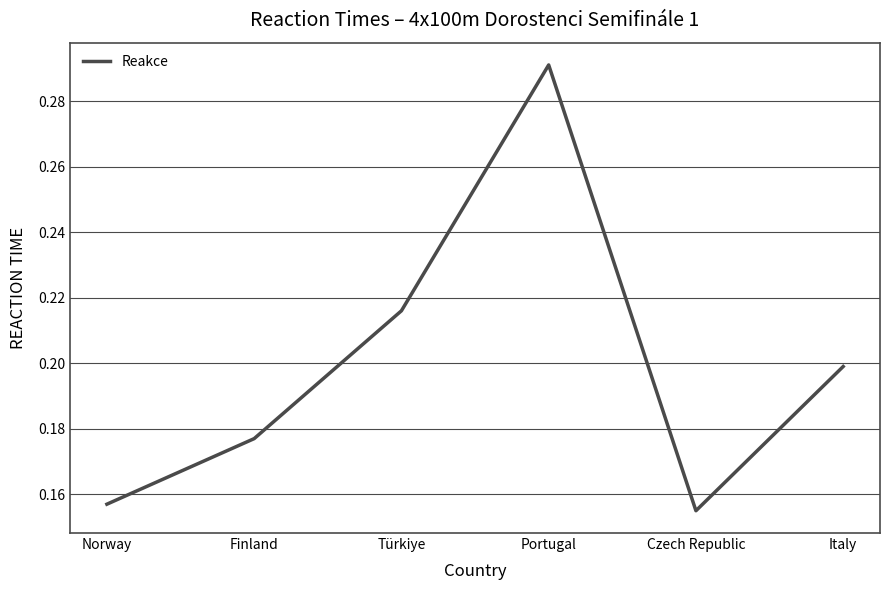

List the labels in order of value, smallest first.

Czech Republic, Norway, Finland, Italy, Türkiye, Portugal